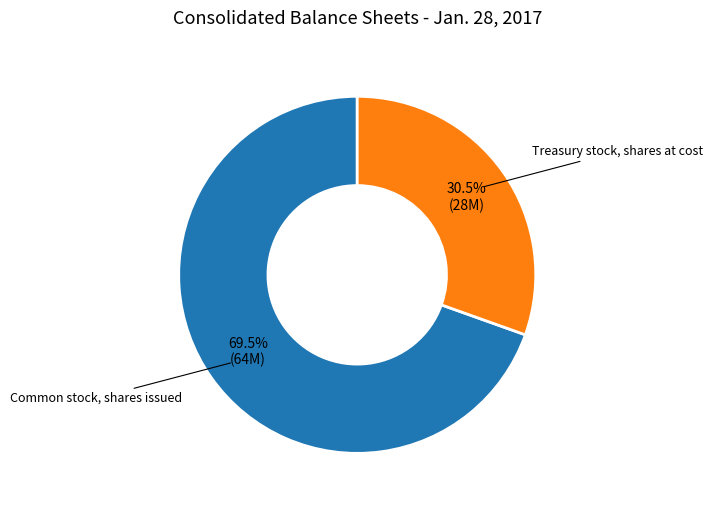

Which has a higher value, Common stock, shares issued or Treasury stock, shares at cost?

Common stock, shares issued